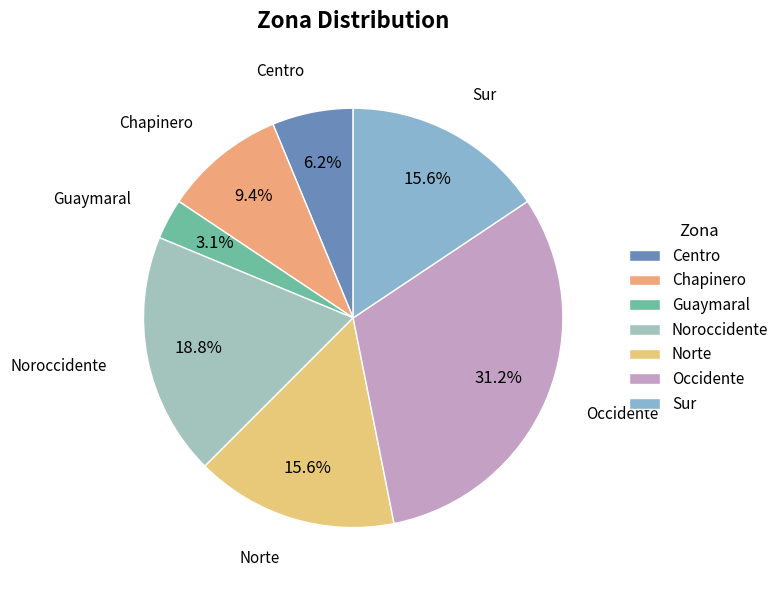

Approximately how many times larger is the value at Sur compared to Norte?

1.0